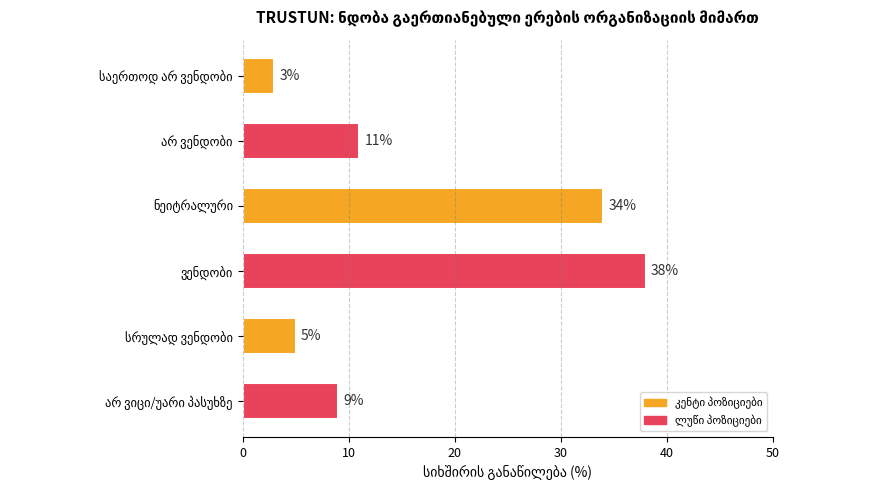

What is the sum of all values?

100